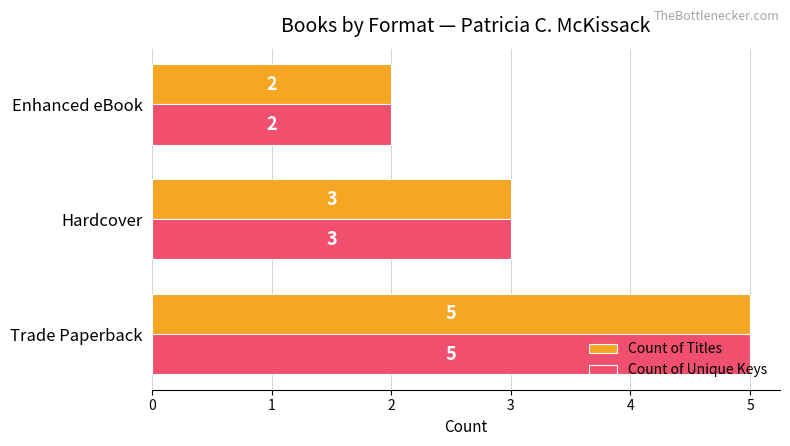

How many Count of Unique Keys values are between 2 and 5?

3